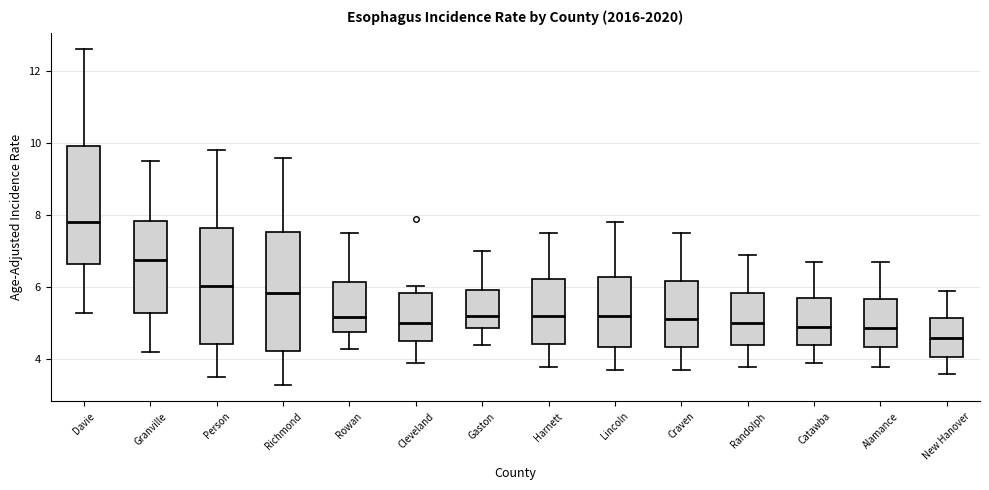

Reading left to right, read every box against the y-axis: the position of its median line, the range the box covers, and the ends of its whiskers. The values are not printed on the chart, so give them approximately, as read against the axis.

Davie: median 7.8, box 6.6 to 10.0, whiskers 5.4 to 12.6
Granville: median 6.8, box 5.4 to 7.8, whiskers 4.2 to 9.6
Person: median 6.0, box 4.4 to 7.6, whiskers 3.6 to 9.8
Richmond: median 5.8, box 4.2 to 7.6, whiskers 3.4 to 9.6
Rowan: median 5.2, box 4.8 to 6.2, whiskers 4.4 to 7.6
Cleveland: median 5.0, box 4.6 to 5.8, whiskers 4.0 to 6.0
Gaston: median 5.2, box 4.8 to 6.0, whiskers 4.4 to 7.0
Harnett: median 5.2, box 4.4 to 6.2, whiskers 3.8 to 7.6
Lincoln: median 5.2, box 4.4 to 6.2, whiskers 3.8 to 7.8
Craven: median 5.2, box 4.4 to 6.2, whiskers 3.8 to 7.6
Randolph: median 5.0, box 4.4 to 5.8, whiskers 3.8 to 7.0
Catawba: median 5.0, box 4.4 to 5.8, whiskers 4.0 to 6.8
Alamance: median 4.8, box 4.4 to 5.6, whiskers 3.8 to 6.8
New Hanover: median 4.6, box 4.0 to 5.2, whiskers 3.6 to 6.0